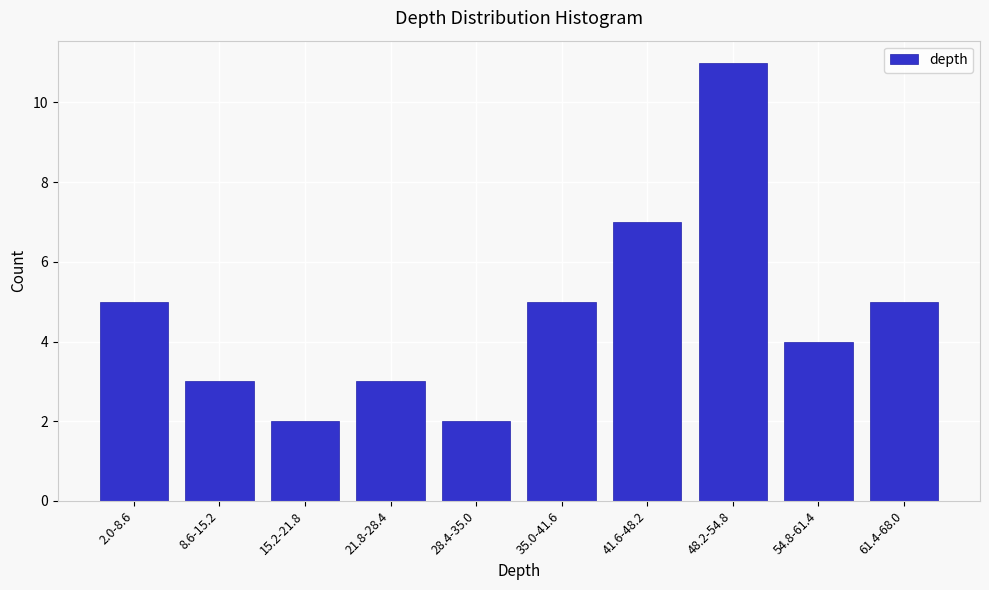

Reading left to right, extract all data points from this chart.

5	3	2	3	2	5	7	11	4	5